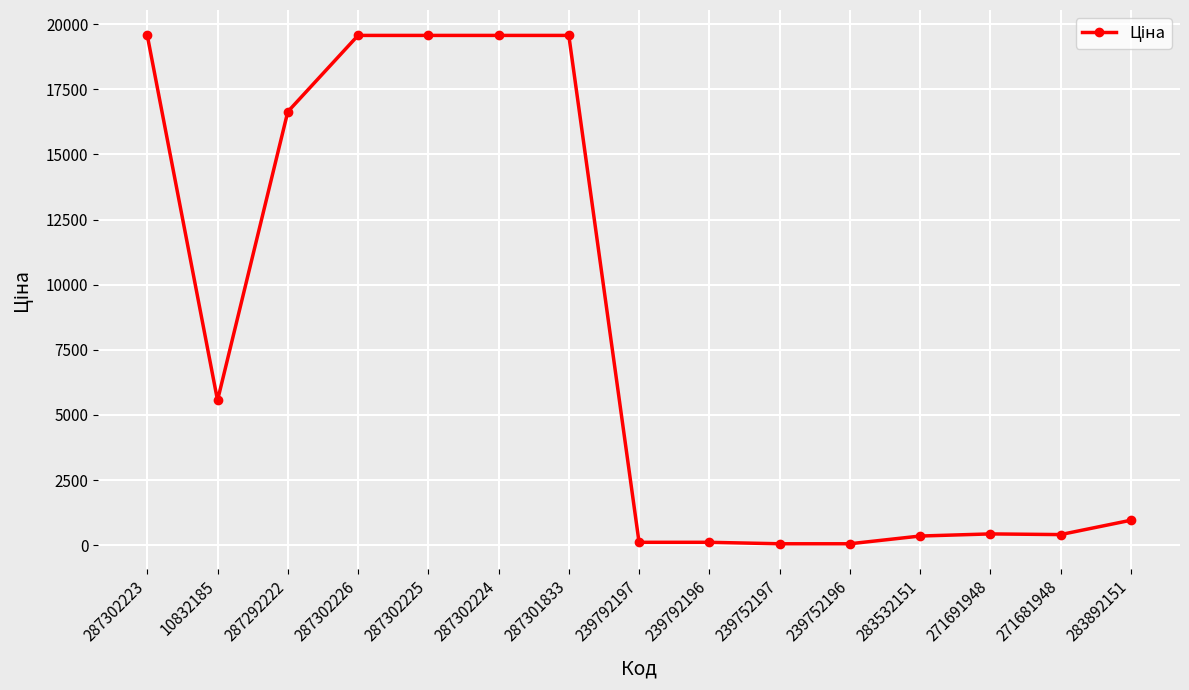

Which has a higher value, 283892151 or 287302225?

287302225